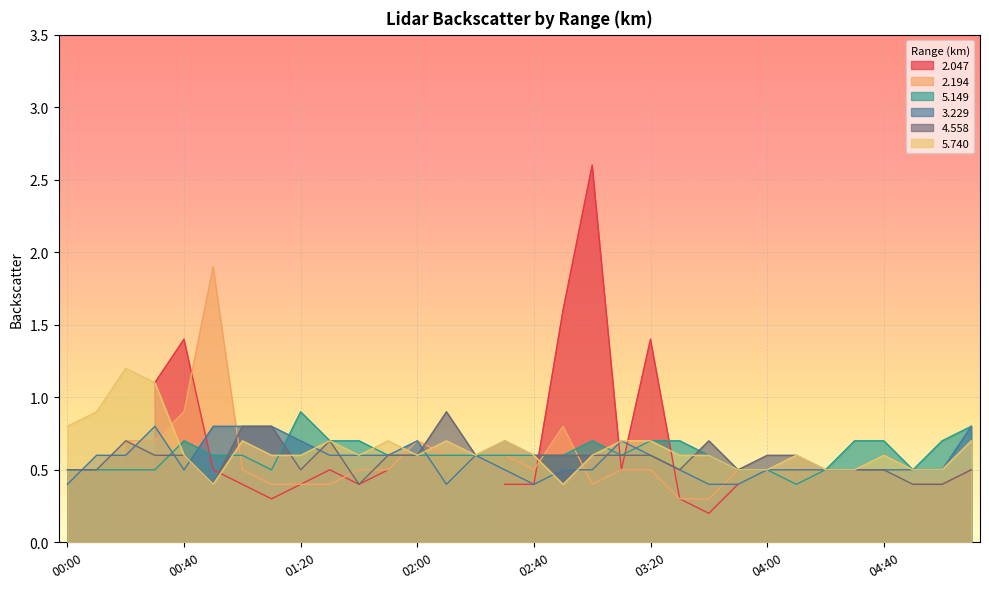

The value of   3.229 at 01:40 is 0.6. True or false?

True